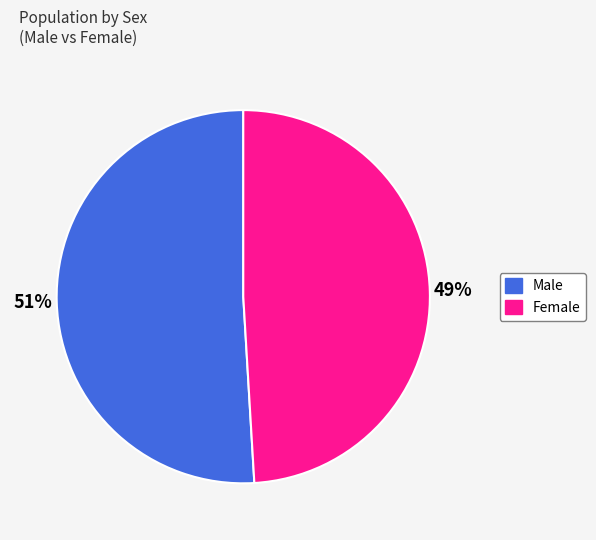

To the nearest percent, what portion does Male represent?

51%